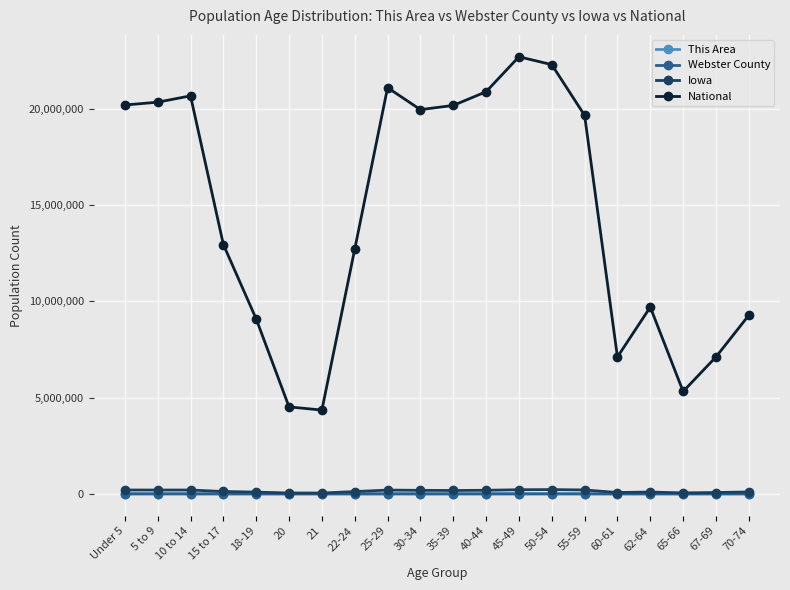

What is the label of the 15th point from the left?

55-59